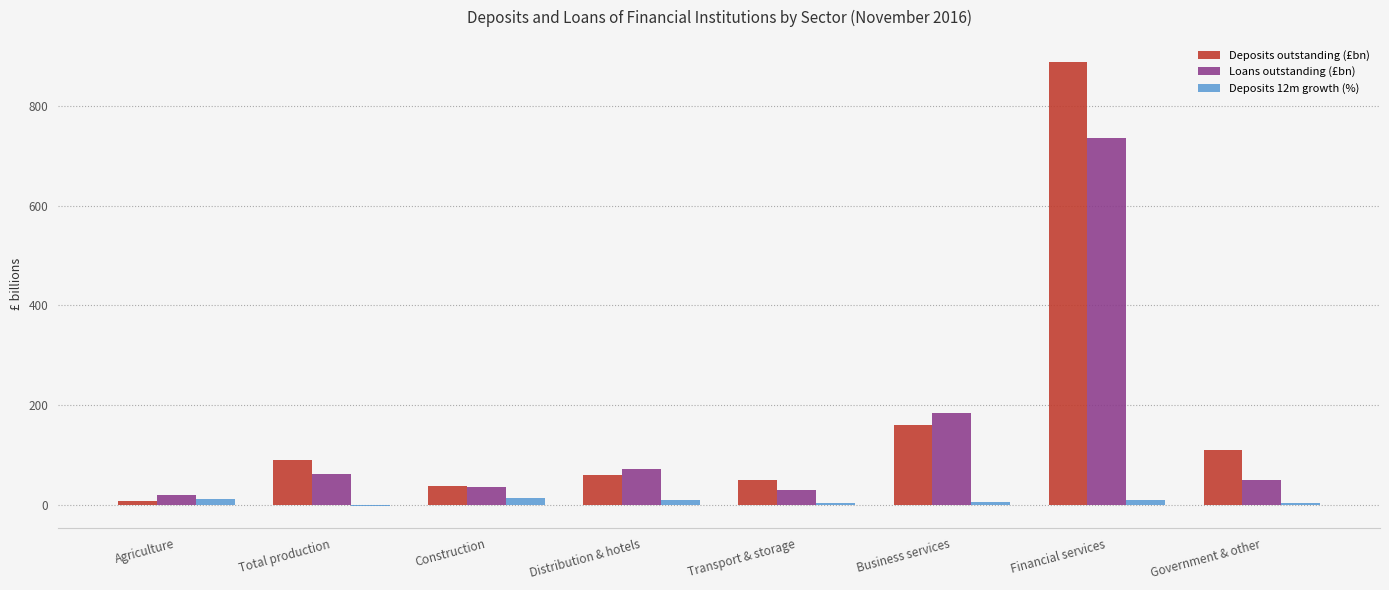

At Transport & storage, list the series in order from largest to smallest.

Deposits outstanding (£bn), Loans outstanding (£bn), Deposits 12m growth (%)